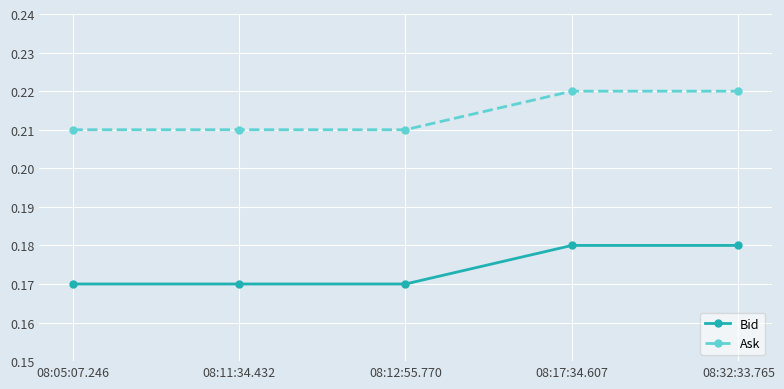

True or false: Ask and Bid cross at least once.

False